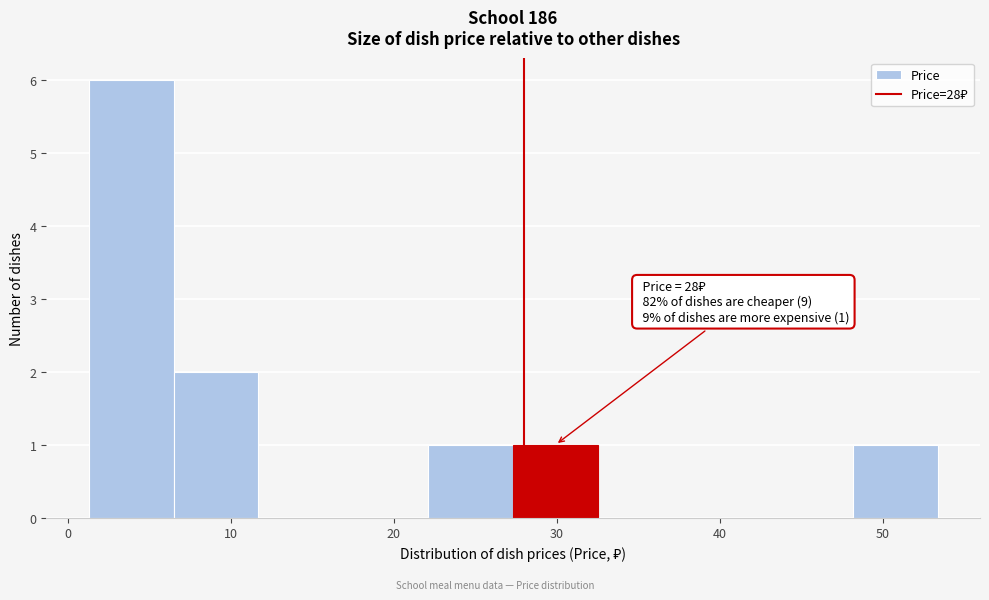

Which range on the x-axis has the tallest bar?

1 to 7